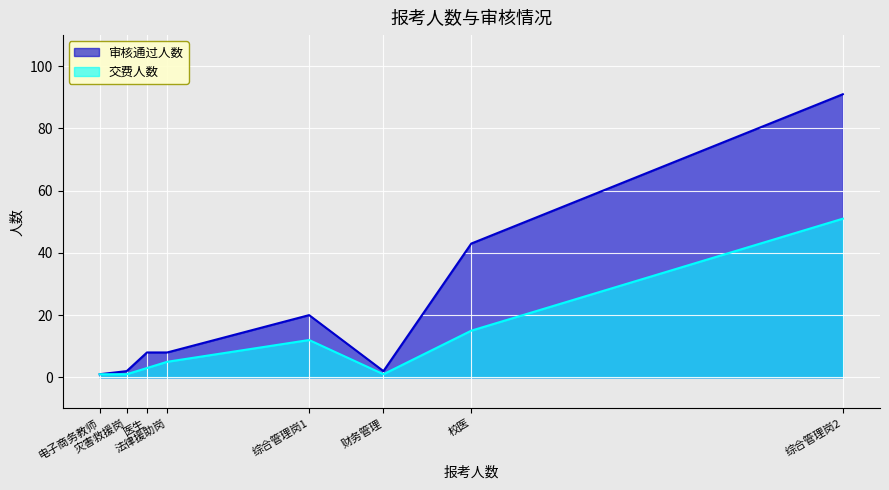

How many series are shown in this chart?

2